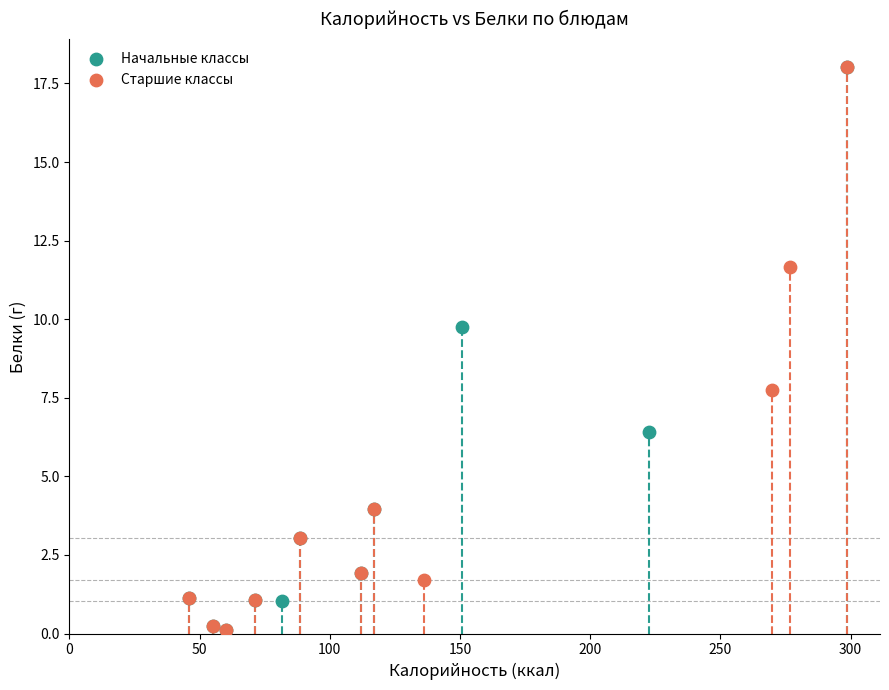

What are all the series names shown in the legend?

Начальные классы, Старшие классы